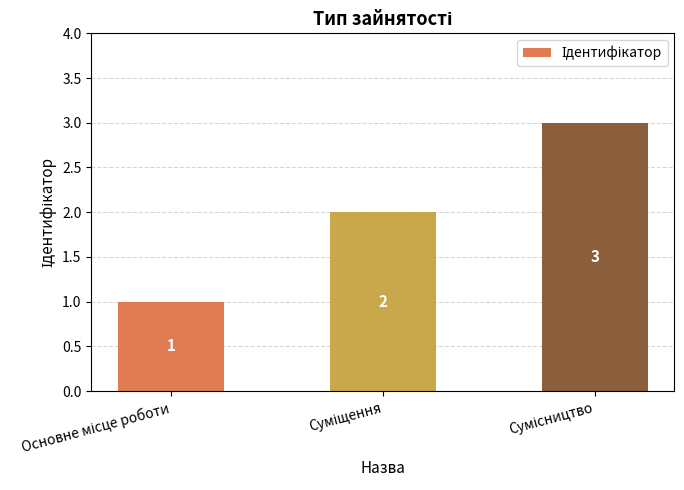

Count the values in the range 1 to 3.

3